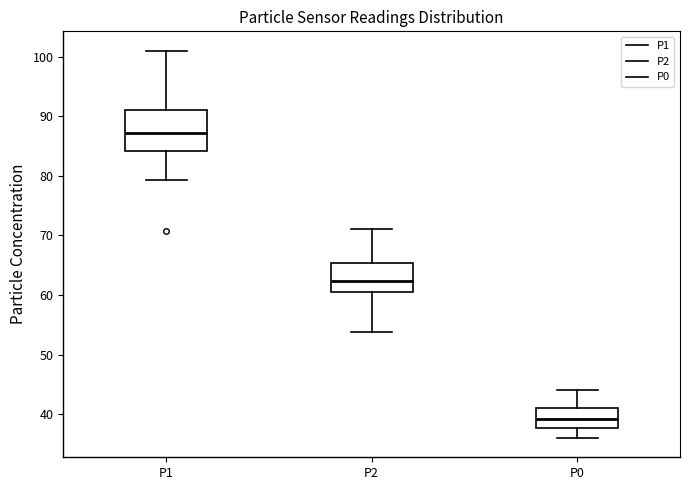

Reading left to right, transcribe this box plot: for each box, give where its median line is, the range the box spans, and where its two whiskers end, as read against the y-axis. The values are not printed on the chart, so give them approximately, as read against the axis.

P1: median 87, box 84 to 91, whiskers 79 to 101
P2: median 62, box 61 to 65, whiskers 54 to 71
P0: median 39, box 38 to 41, whiskers 36 to 44